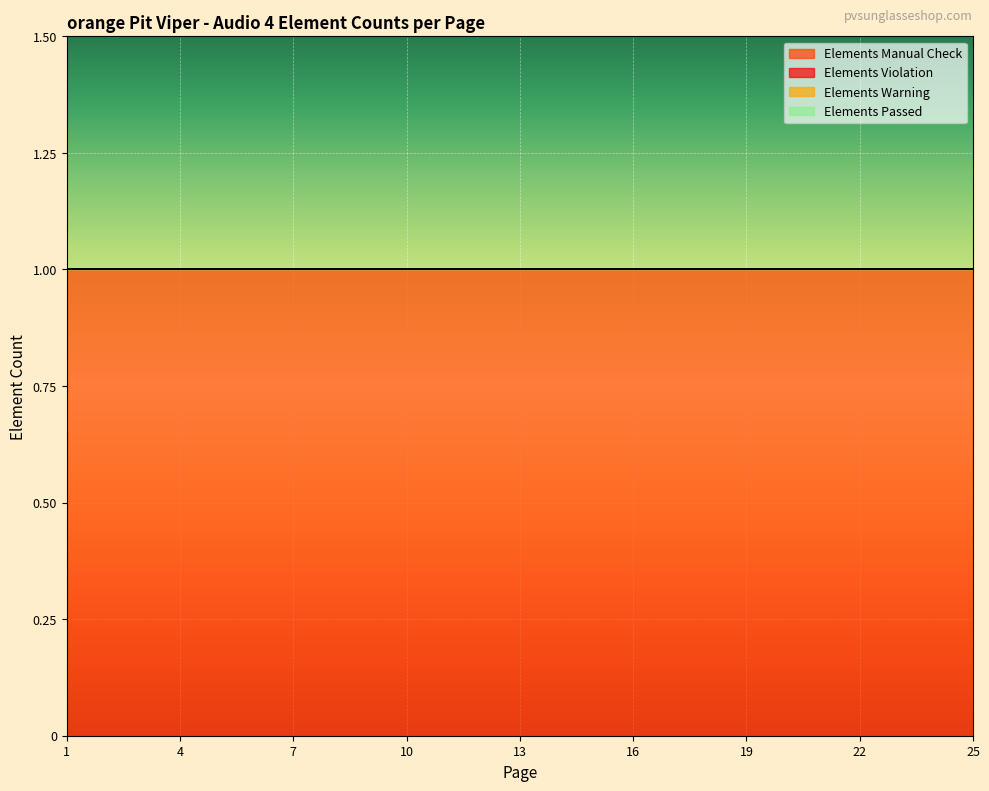

True or false: Elements Warning and Elements Manual Check intersect in this chart.

False